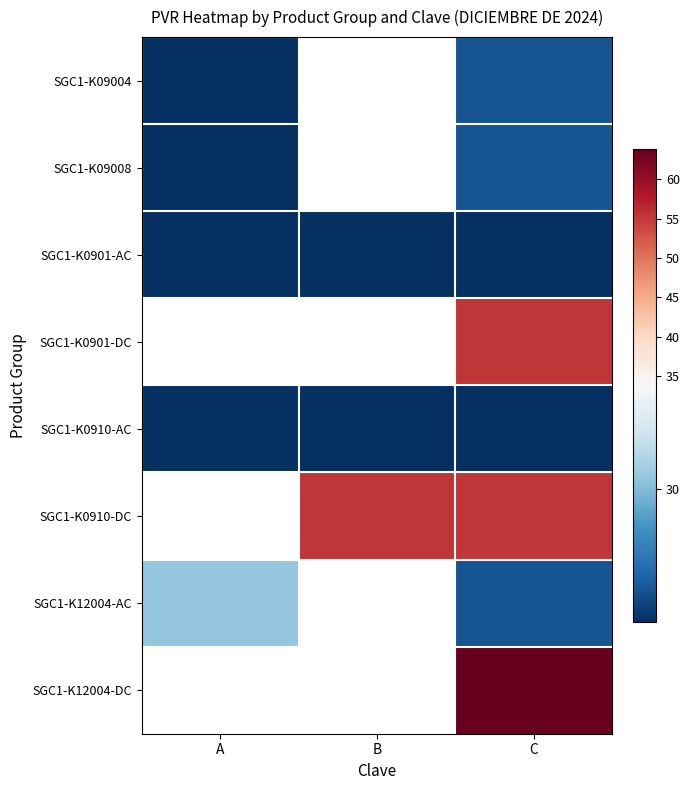

The value of SGC1-K0910-DC at B is 32.4. True or false?

False